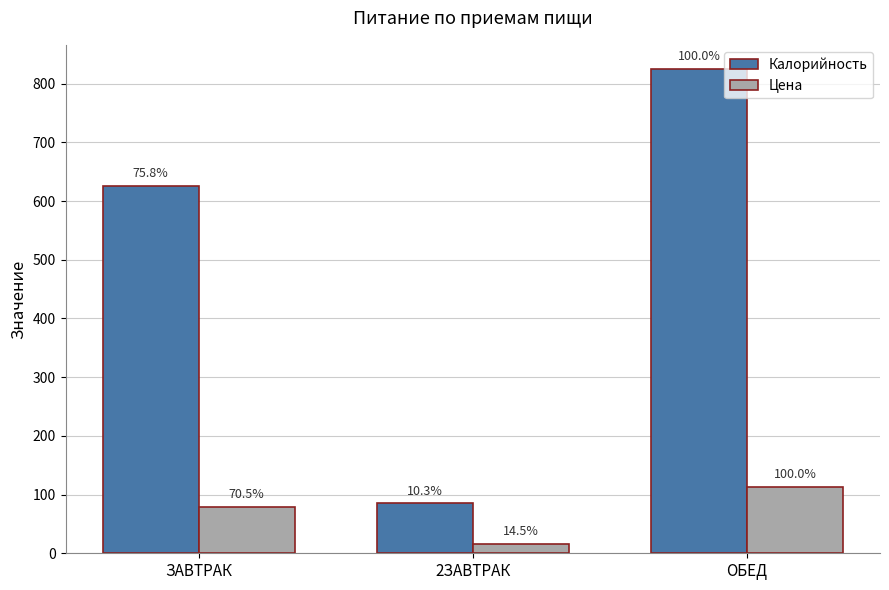

What is the value of the Калорийность bar at the 2nd from the left?

85.0